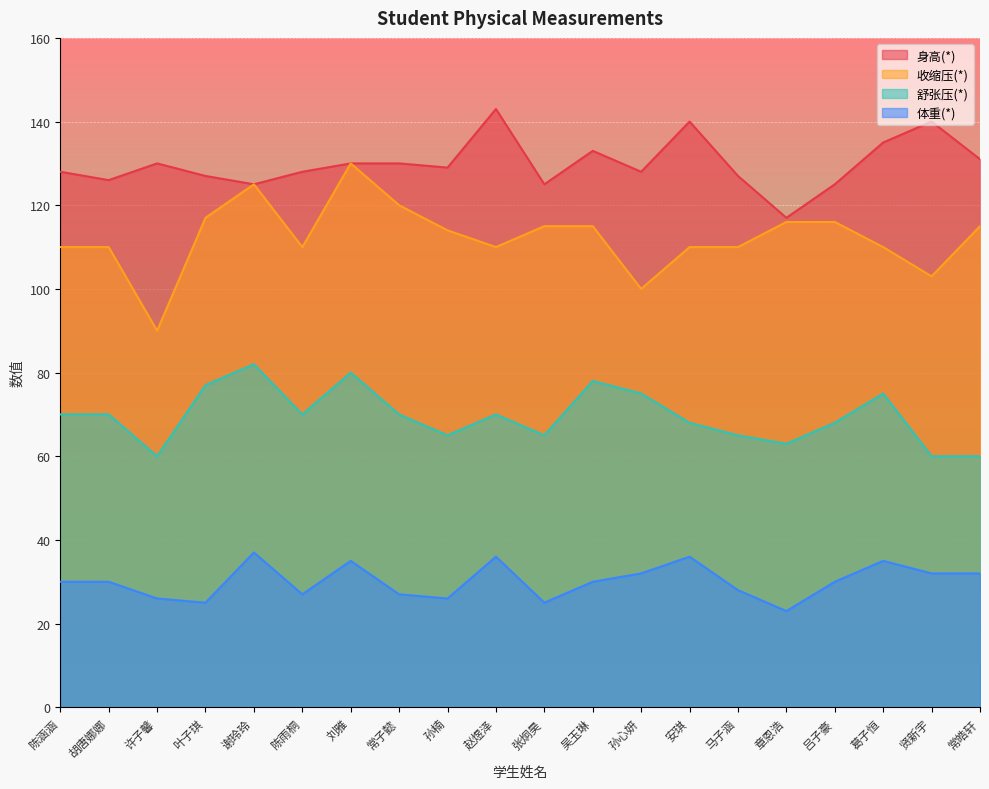

What is the lowest value of the 收缩压(*) series?

90